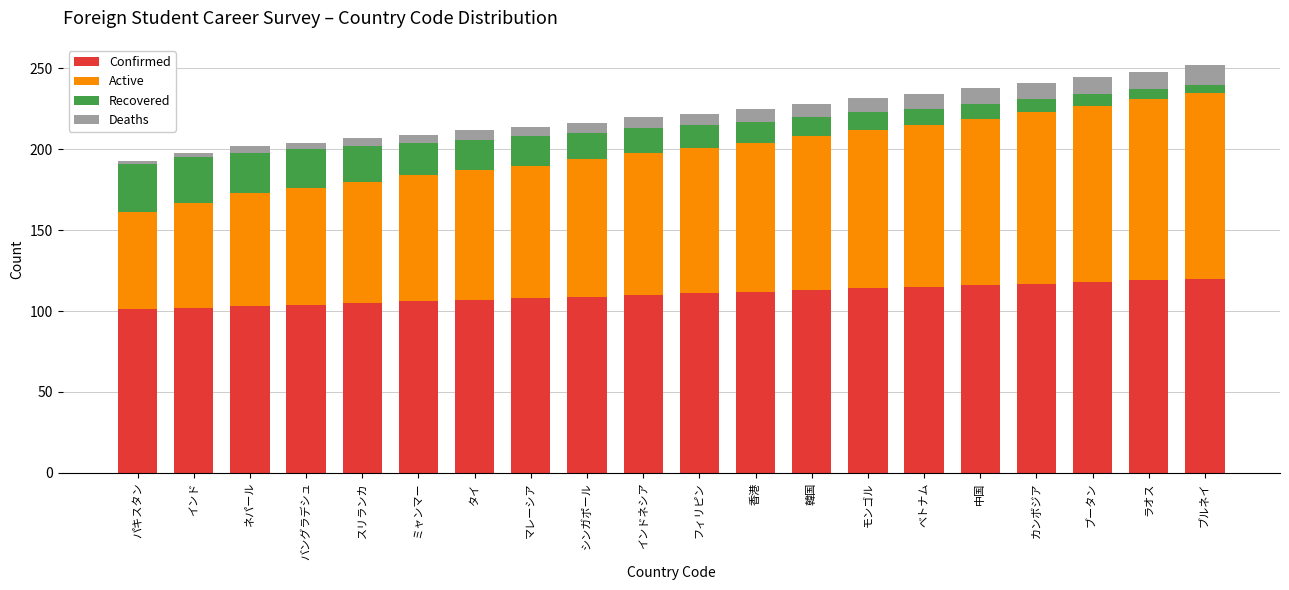

What is the total value across all series at 中国?

238